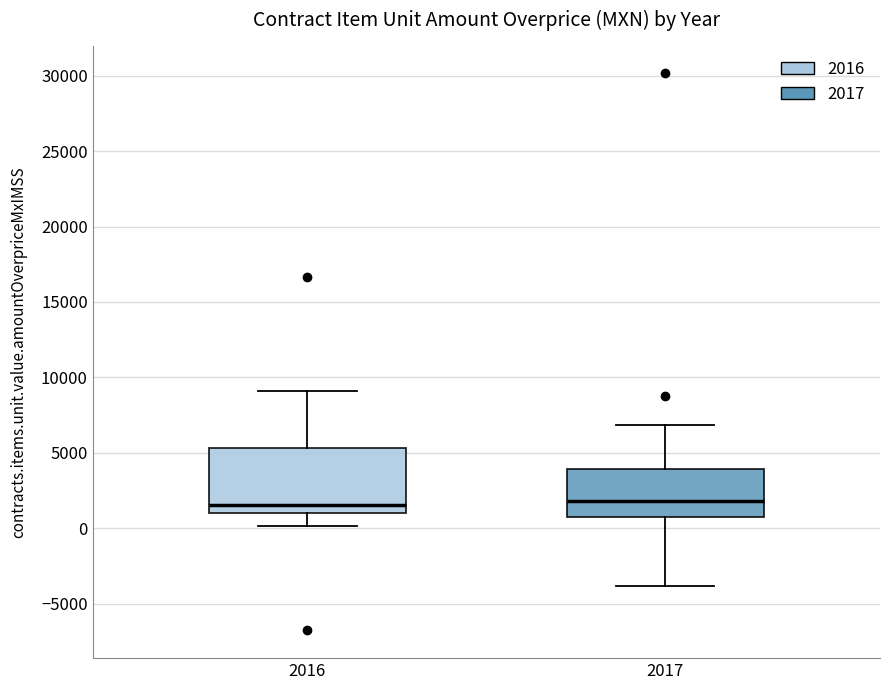

Where does the lower whisker of the box at x = 2016 end on the y-axis? The values are not printed on the chart, so give them approximately, as read against the axis.

0